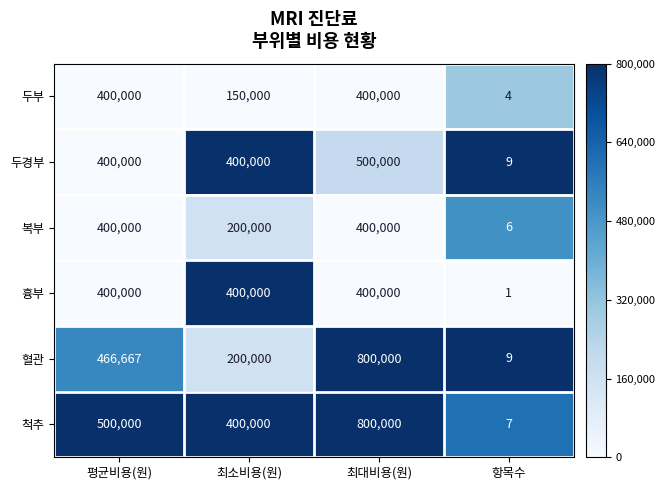

Reading left to right, extract all data points from this chart.

두부: 400000	150000	400000	4
두경부: 400000	400000	500000	9
복부: 400000	200000	400000	6
흉부: 400000	400000	400000	1
혈관: 466667	200000	800000	9
척추: 500000	400000	800000	7